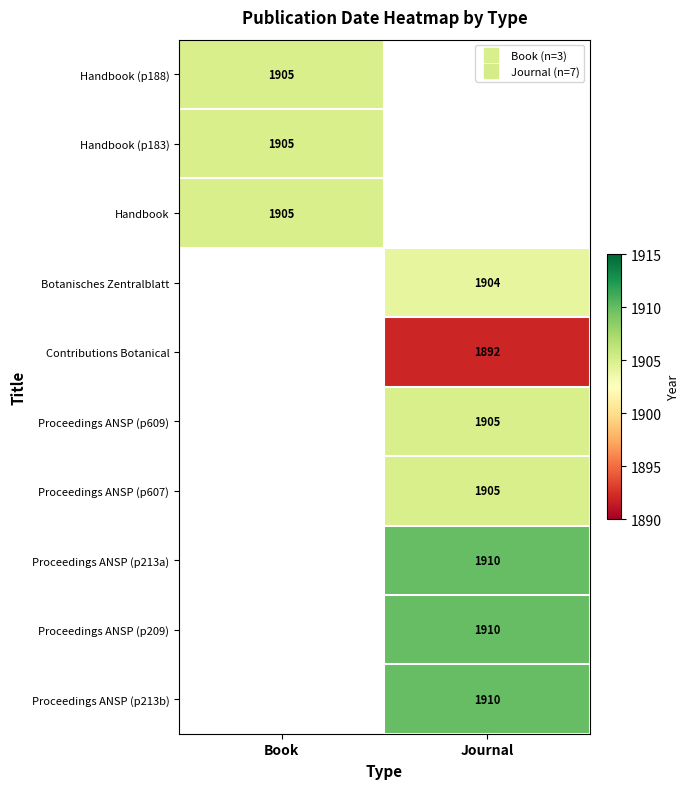

Is the value of Proceedings ANSP (p213b) at Book greater than the value of Botanisches Zentralblatt at Book?

No